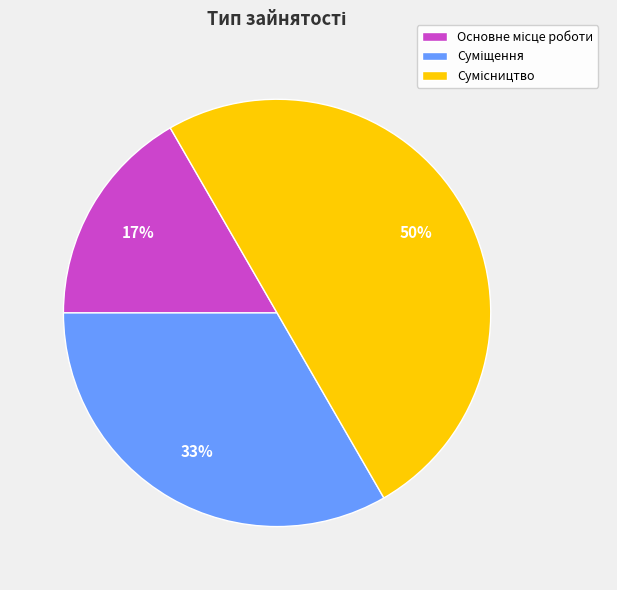

To the nearest percent, what is the average slice percentage?

33%